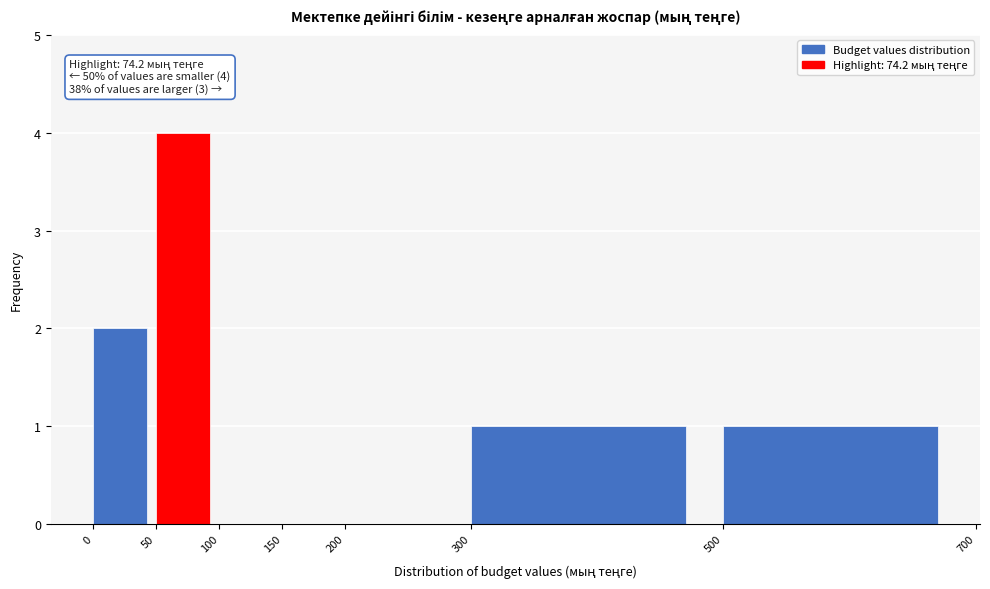

Which range on the x-axis has the tallest bar?

50 to 100